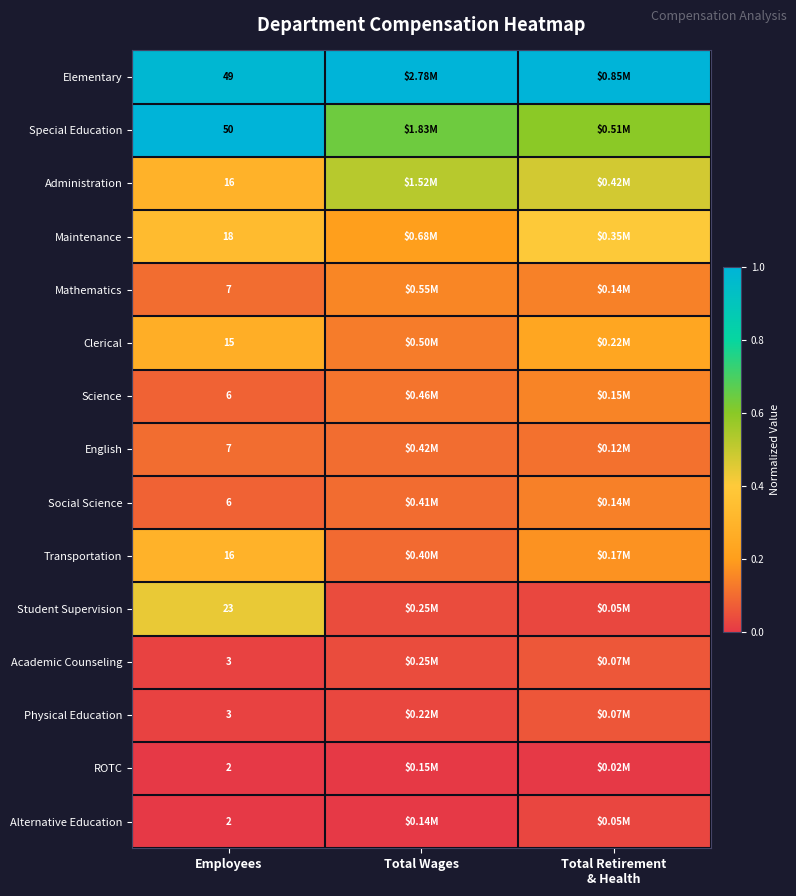

Count the number of categories in the chart.

3